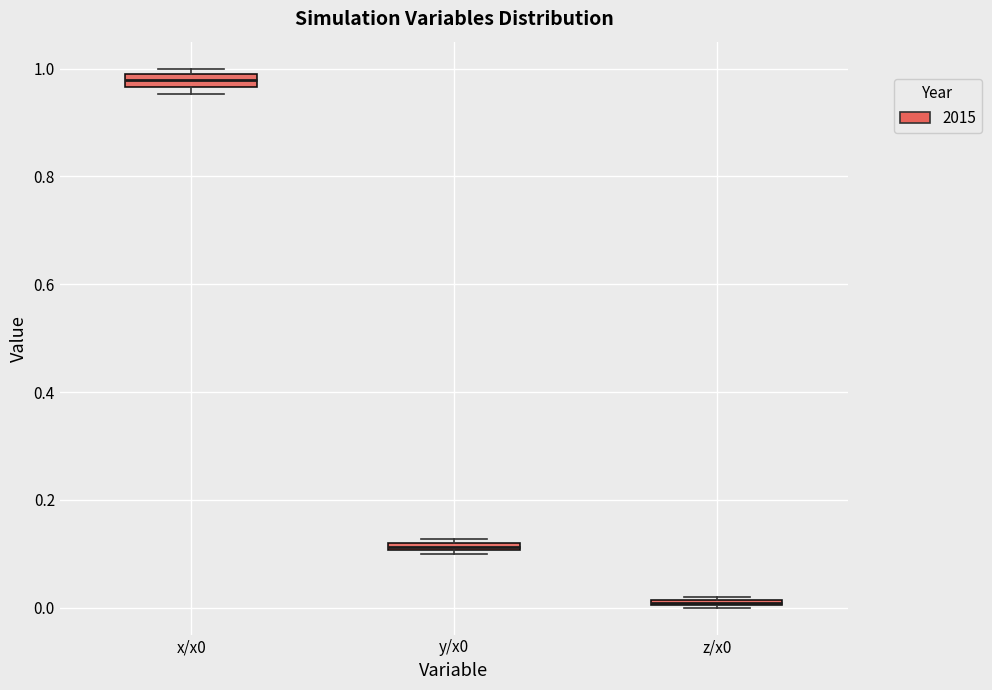

Which box's median line is the highest?

x/x0